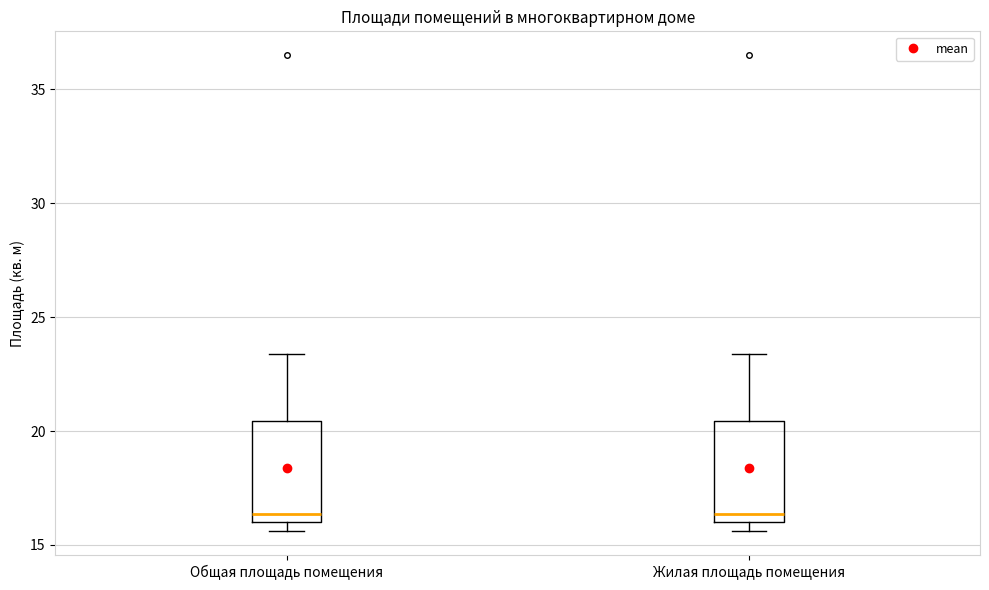

Reading left to right, transcribe this box plot: for each box, give where its median line is, the range the box spans, and where its two whiskers end, as read against the y-axis. The values are not printed on the chart, so give them approximately, as read against the axis.

Общая площадь помещения: median 16.5, box 16.0 to 20.5, whiskers 15.5 to 23.5
Жилая площадь помещения: median 16.5, box 16.0 to 20.5, whiskers 15.5 to 23.5